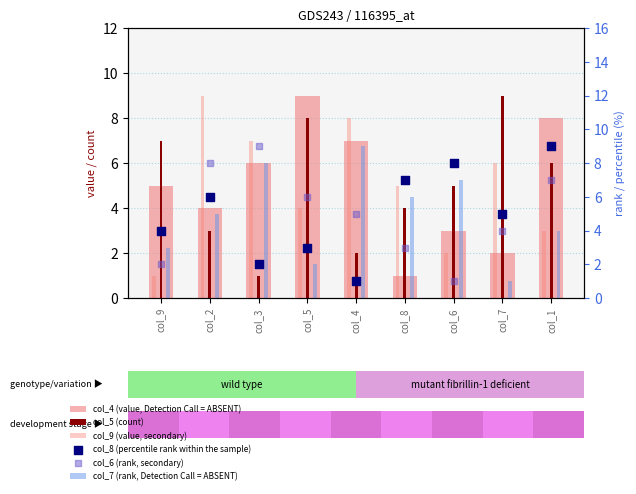

What are all the series names shown in the legend?

col_4 (value, Detection Call = ABSENT), col_5 (count), col_9 (value, secondary), col_7 (rank, Detection Call = ABSENT), col_8 (percentile rank within the sample), col_6 (rank, secondary)